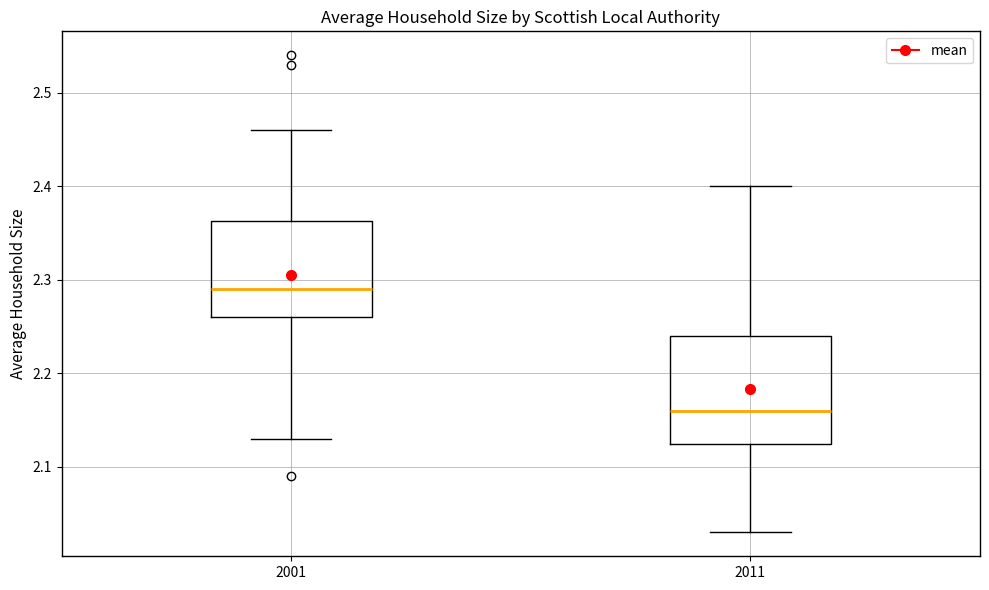

Where does the upper whisker of the box at x = 2001 end on the y-axis? The values are not printed on the chart, so give them approximately, as read against the axis.

2.46